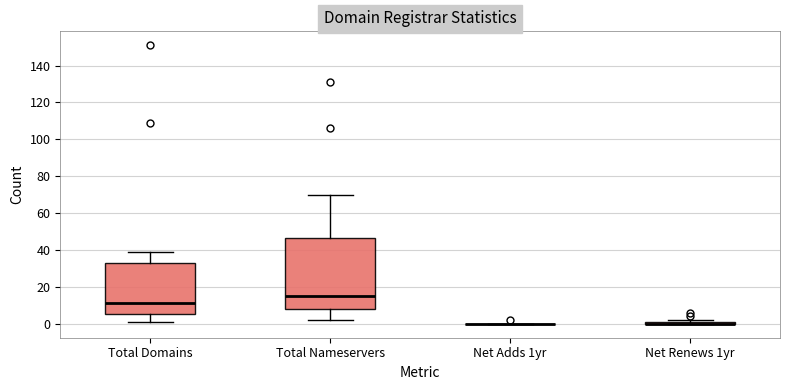

Comparing the boxes themselves (not the whiskers), which one is the tallest?

Total Nameservers